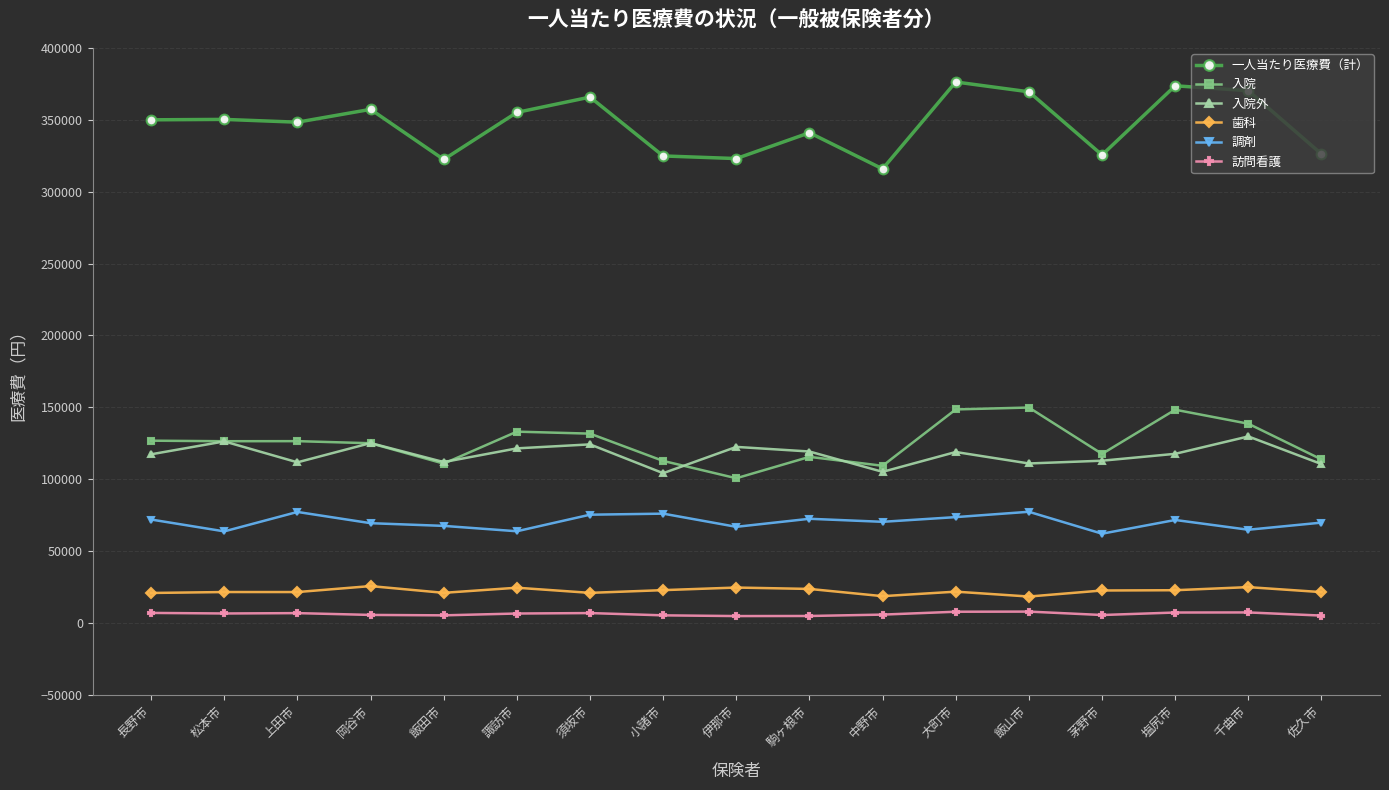

Which series has the largest range (max minus min)?

一人当たり医療費（計）